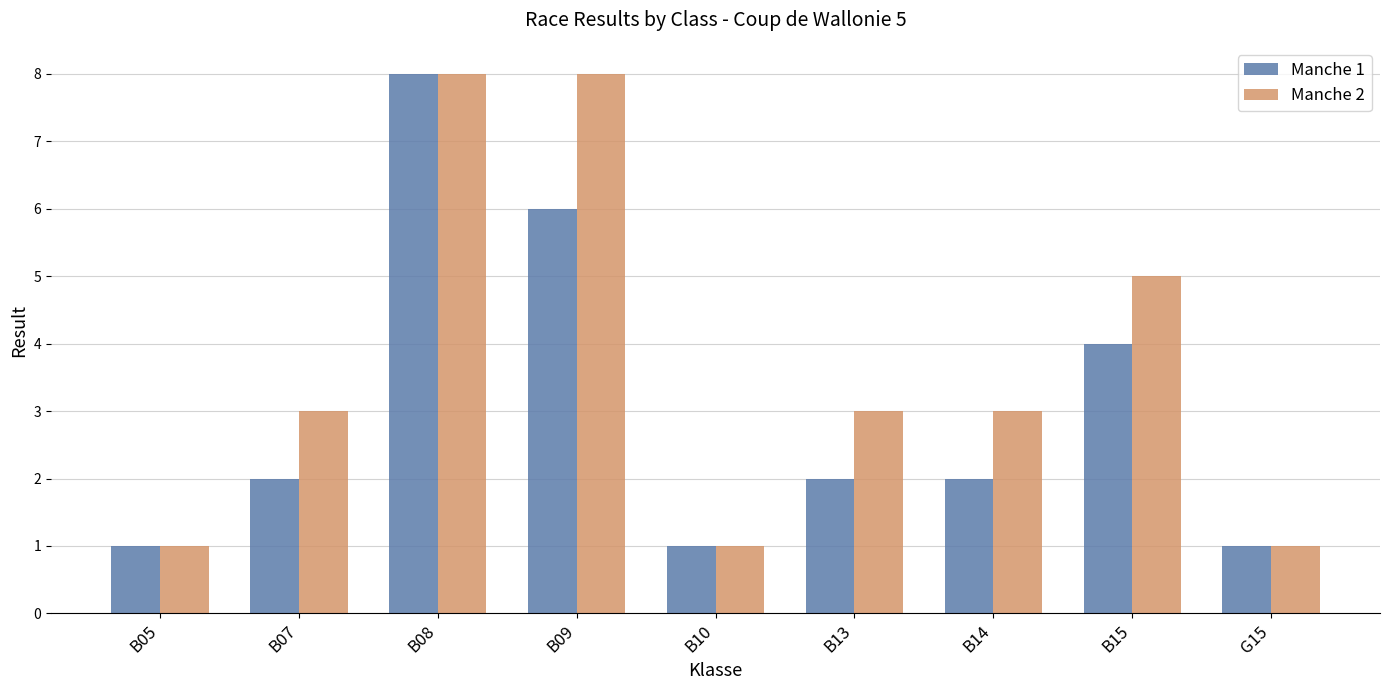

How many bars are there in each group?

2